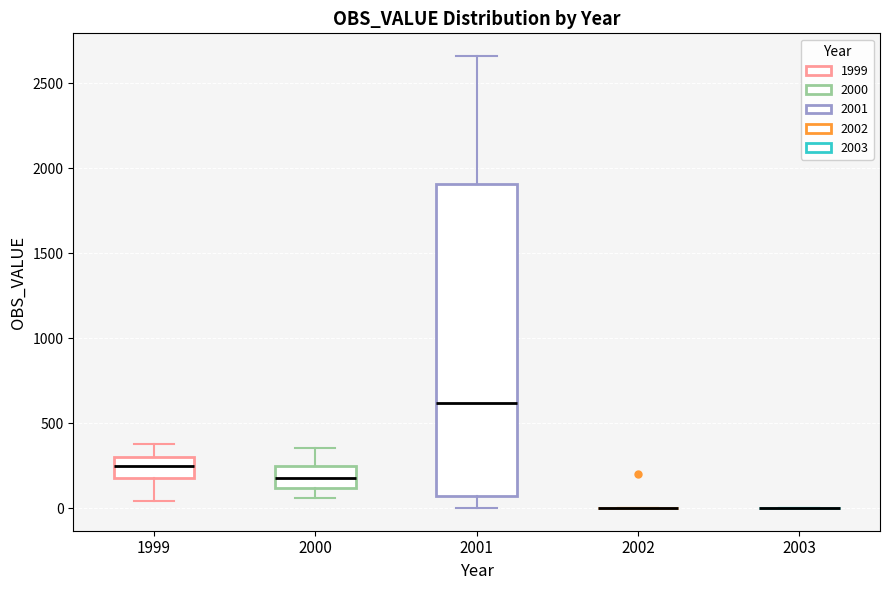

Reading left to right, read every box against the y-axis: the position of its median line, the range the box covers, and the ends of its whiskers. The values are not printed on the chart, so give them approximately, as read against the axis.

1999: median 250, box 200 to 300, whiskers 50 to 400
2000: median 200, box 100 to 250, whiskers 50 to 350
2001: median 600, box 50 to 1900, whiskers 0 to 2650
2002: box collapsed to a line at 0, whiskers 0 to 0
2003: box collapsed to a line at 0, whiskers 0 to 0